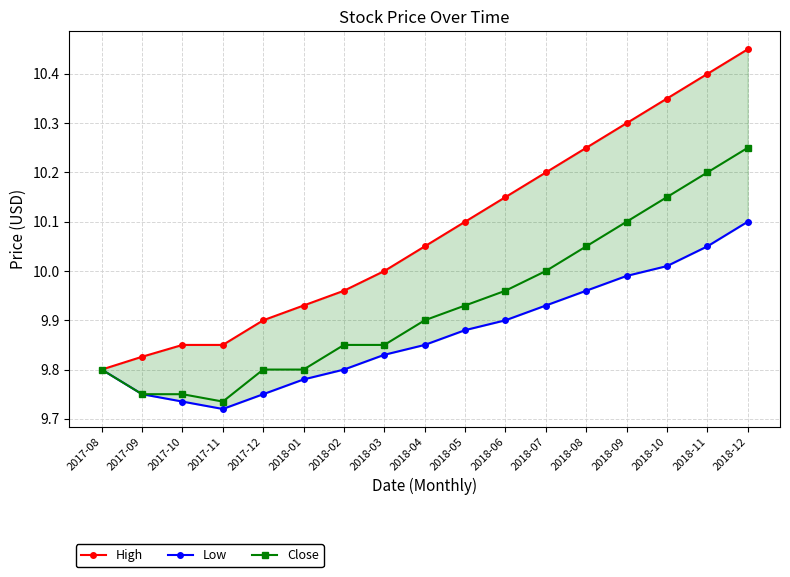

Reading left to right, list all the values displayed in this chart.

High: 2017-08=9.8	2017-09=9.8	2017-10=9.9	2017-11=9.9	2017-12=9.9	2018-01=9.9	2018-02=10.0	2018-03=10.0	2018-04=10.1	2018-05=10.1	2018-06=10.2	2018-07=10.2	2018-08=10.2	2018-09=10.3	2018-10=10.4	2018-11=10.4	2018-12=10.4
Low: 2017-08=9.8	2017-09=9.8	2017-10=9.7	2017-11=9.7	2017-12=9.8	2018-01=9.8	2018-02=9.8	2018-03=9.8	2018-04=9.9	2018-05=9.9	2018-06=9.9	2018-07=9.9	2018-08=10.0	2018-09=10.0	2018-10=10.0	2018-11=10.1	2018-12=10.1
Close: 2017-08=9.8	2017-09=9.8	2017-10=9.8	2017-11=9.7	2017-12=9.8	2018-01=9.8	2018-02=9.9	2018-03=9.9	2018-04=9.9	2018-05=9.9	2018-06=10.0	2018-07=10.0	2018-08=10.1	2018-09=10.1	2018-10=10.2	2018-11=10.2	2018-12=10.2